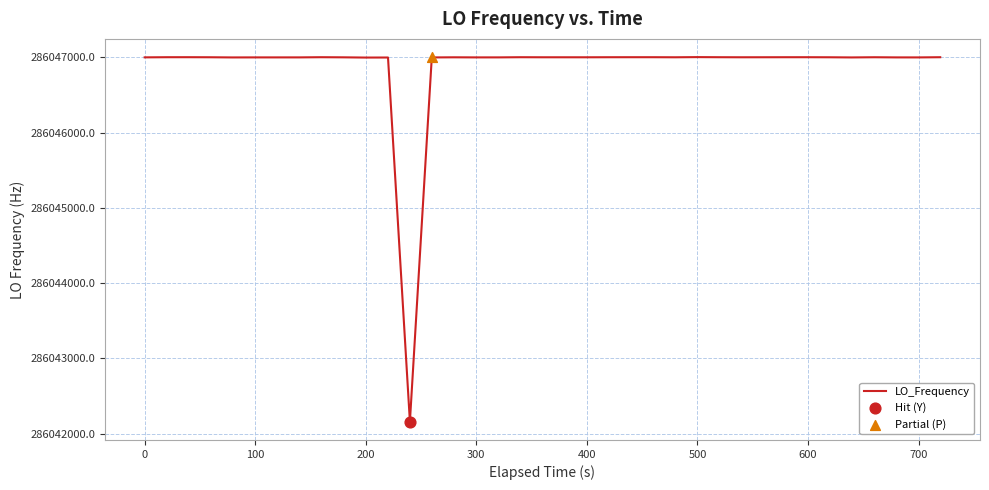

What is the maximum value shown in the chart?

286047002.3